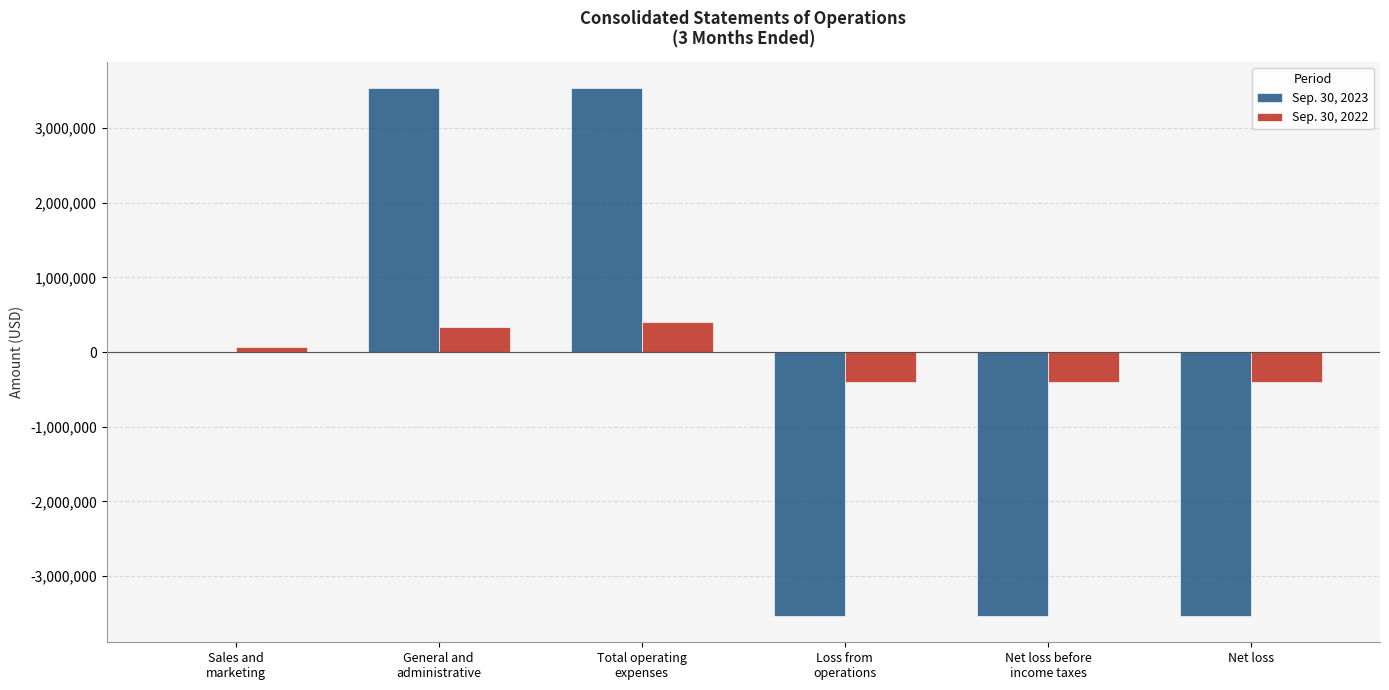

What is the maximum value shown in the chart?

3538628